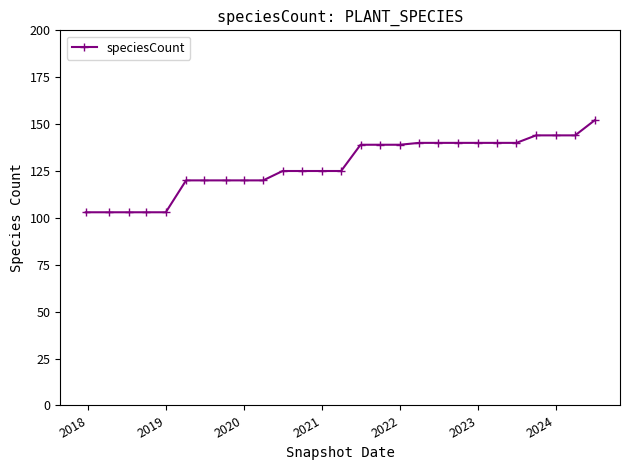

What is the maximum value shown in the chart?

152